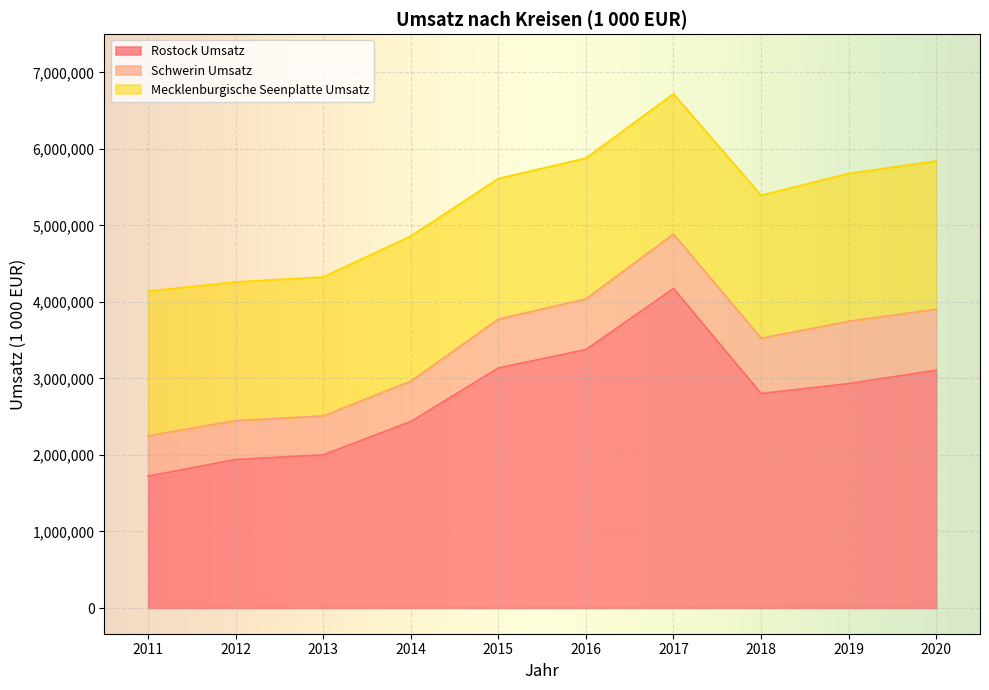

Is the value of Rostock Umsatz at 2019 greater than the value of Schwerin Umsatz at 2012?

Yes